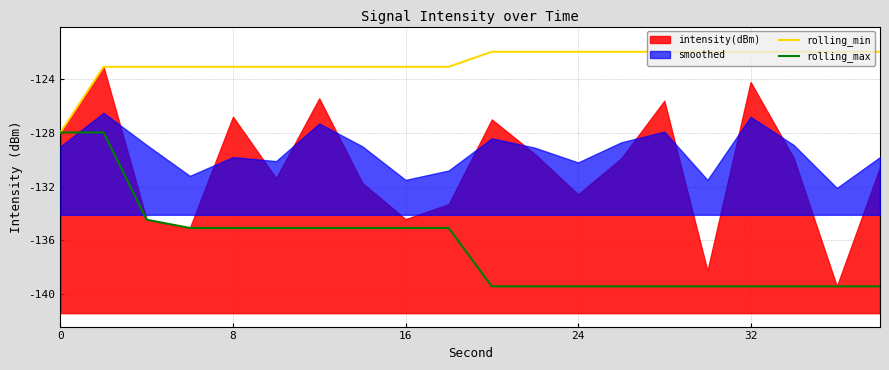

True or false: rolling_min and rolling_max cross at least once.

False